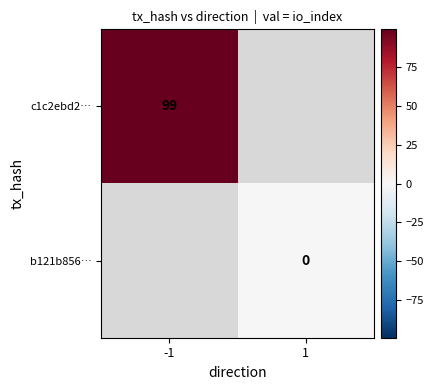

How many categories are shown in the chart?

2